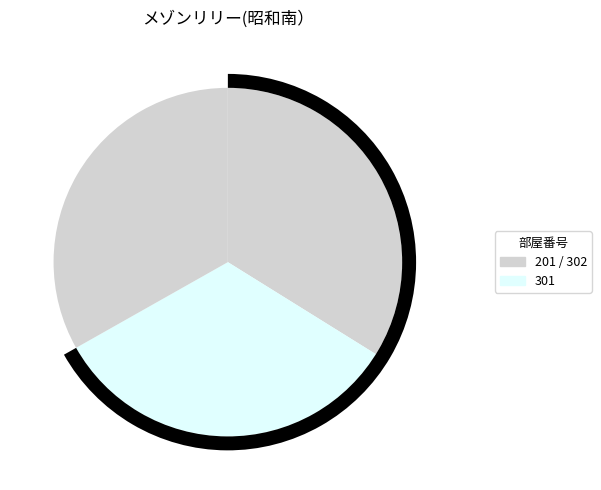

Is it true that 301 is 42% of the pie?

False